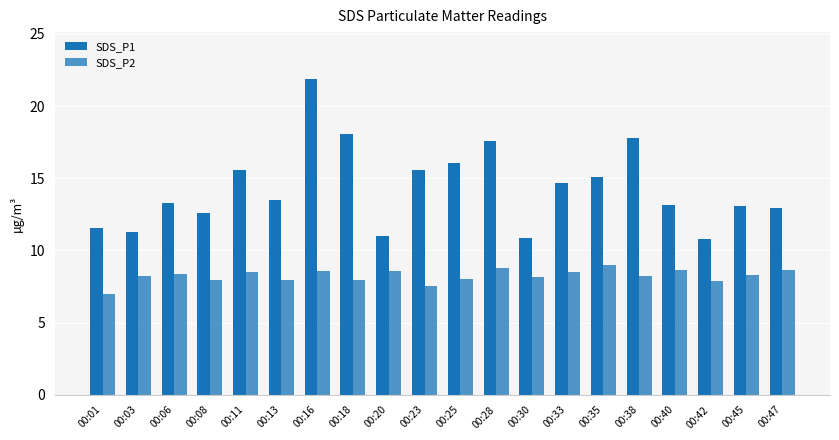

Which category has the lowest value in the SDS_P2 series?

00:01